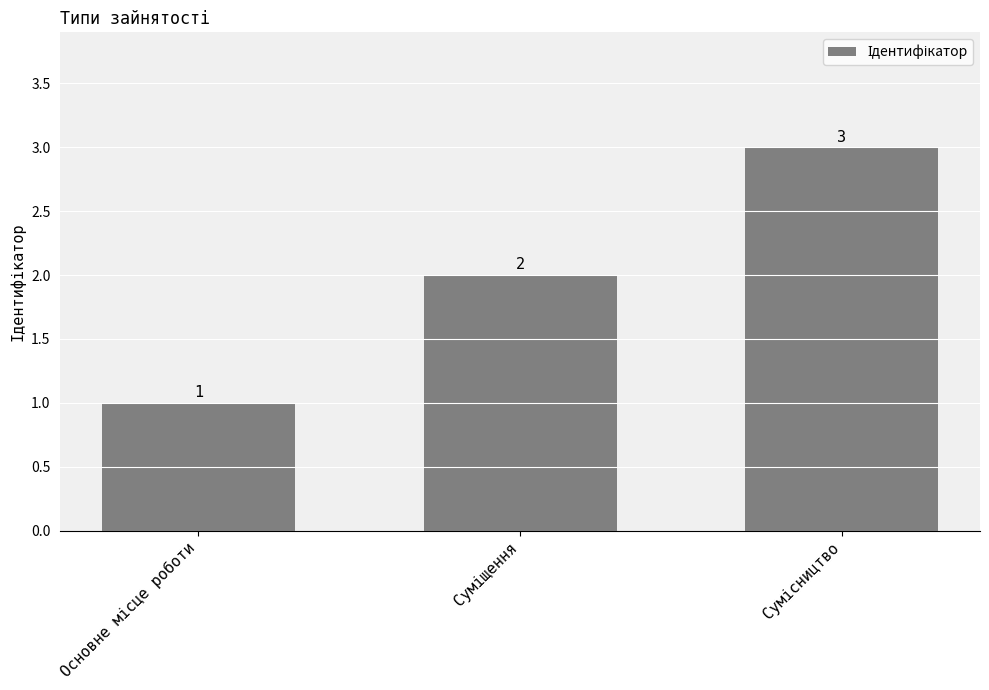

What is the value of the 2nd bar from the left?

2